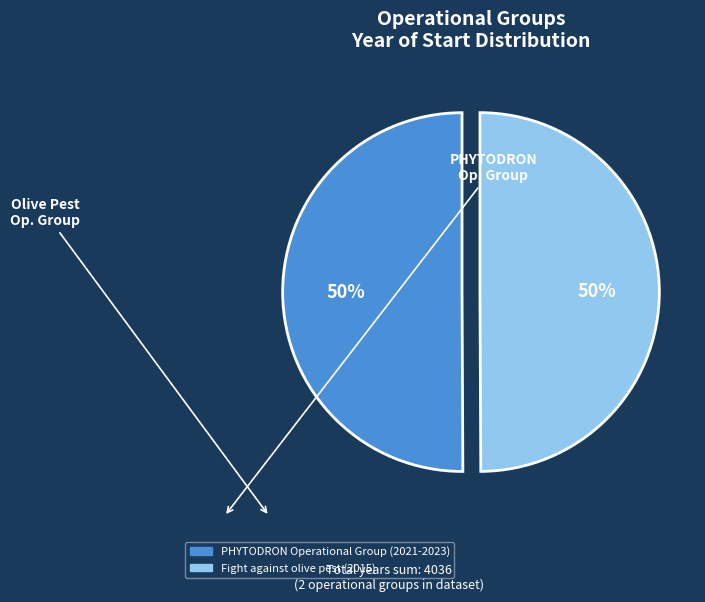

Rank the categories by value from highest to lowest.

PHYTODRON Operational Group (2021-2023), Fight against olive pest (2015)